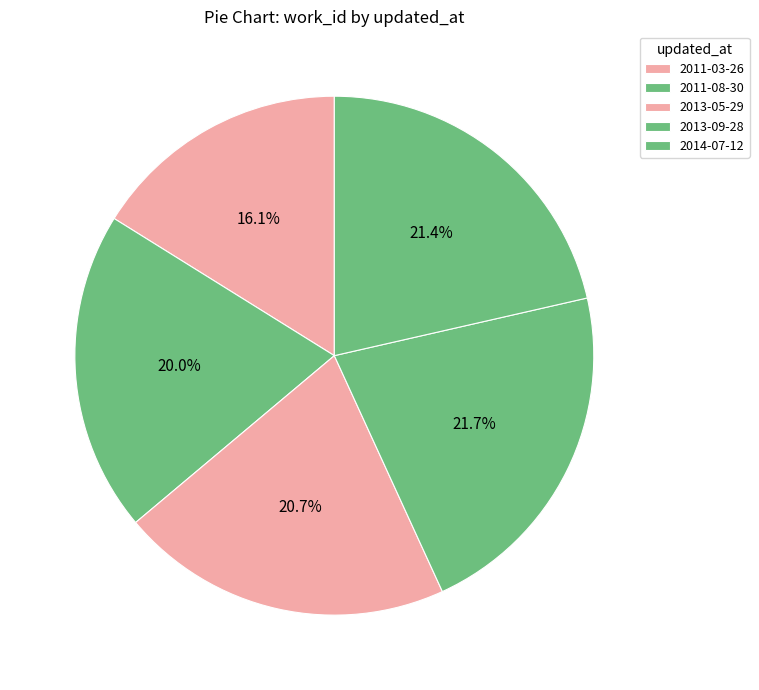

Count the number of slices in the pie.

5